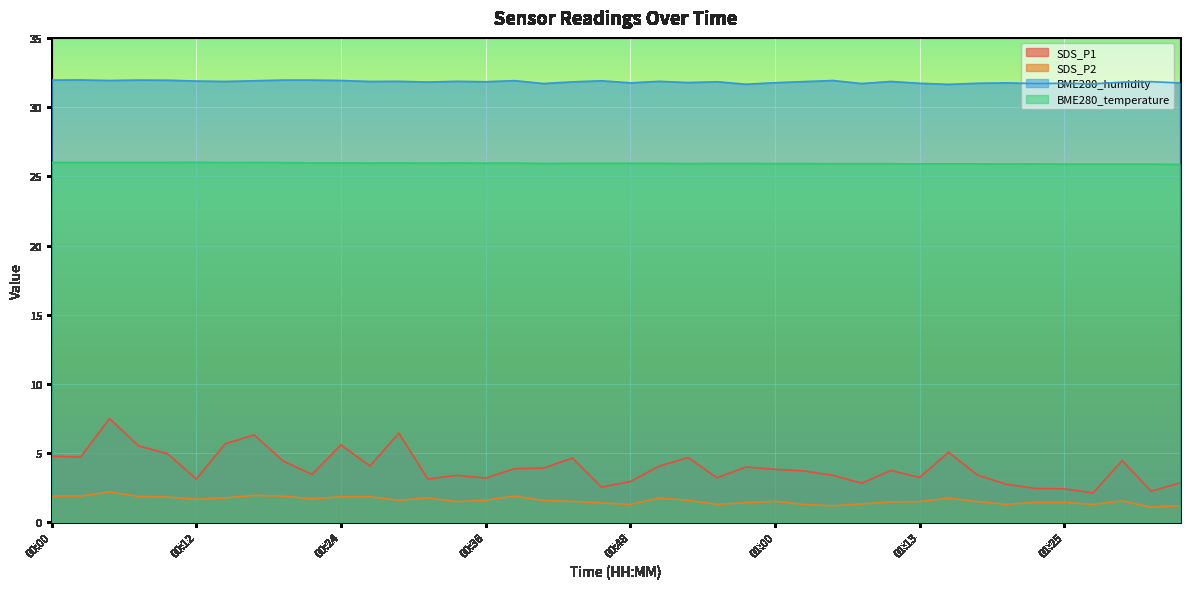

True or false: BME280_temperature and BME280_humidity cross at least once.

False